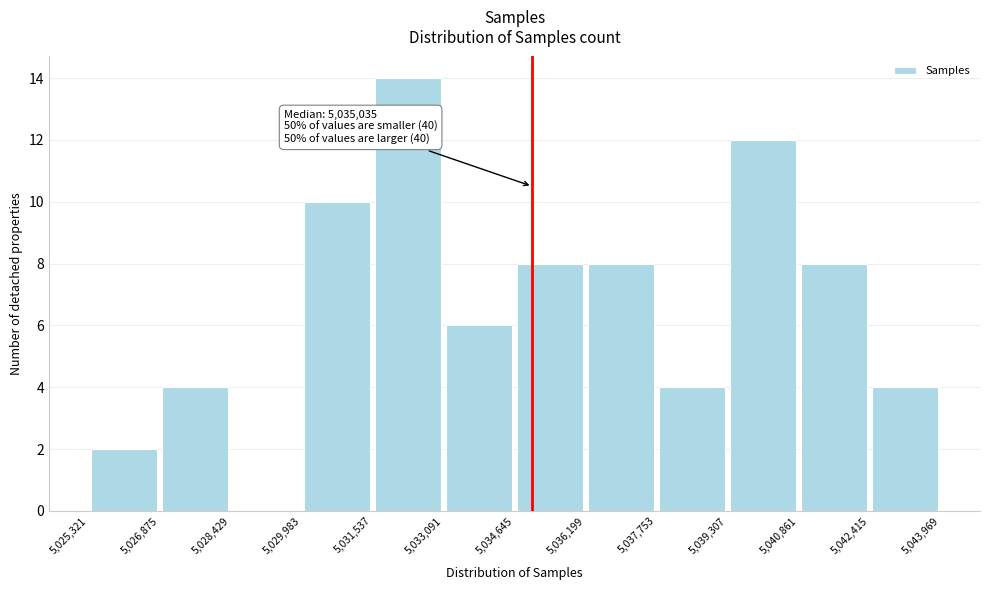

Which range on the x-axis has the tallest bar?

5,031,537 to 5,033,091